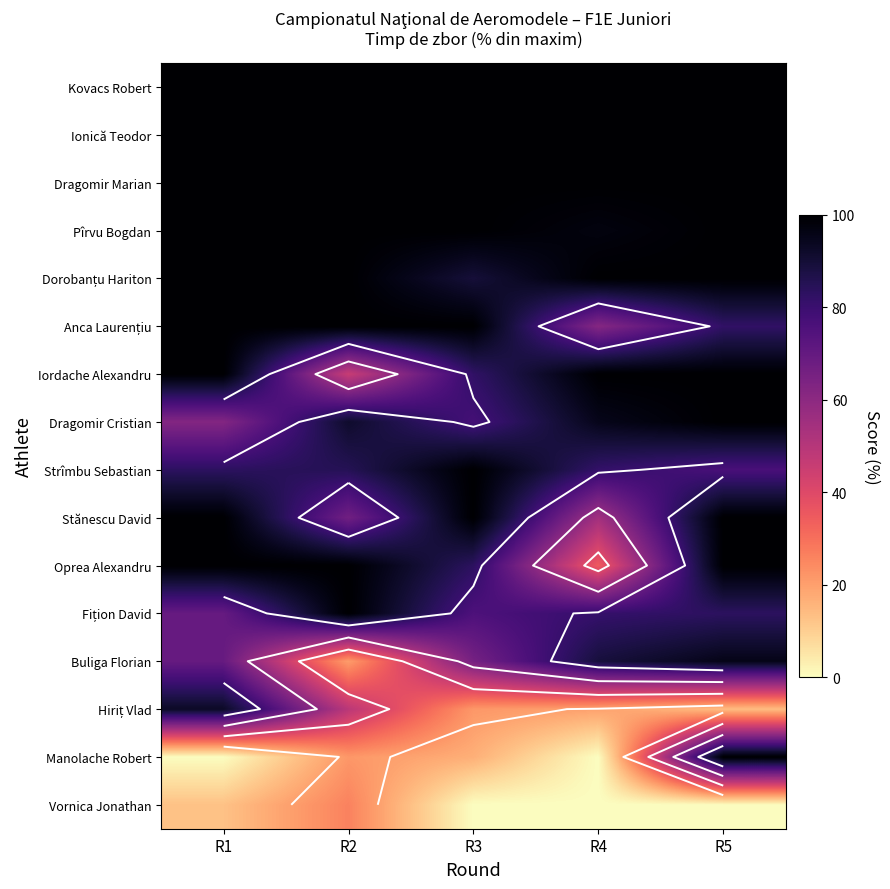

Which series has the largest range (max minus min)?

Manolache Robert